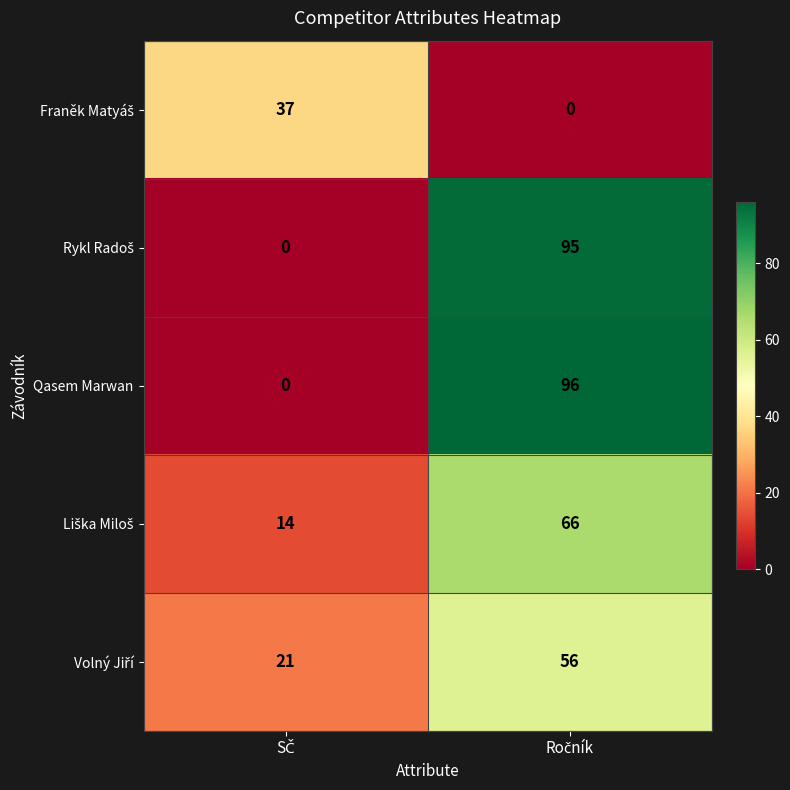

How many data points does each series have?

2